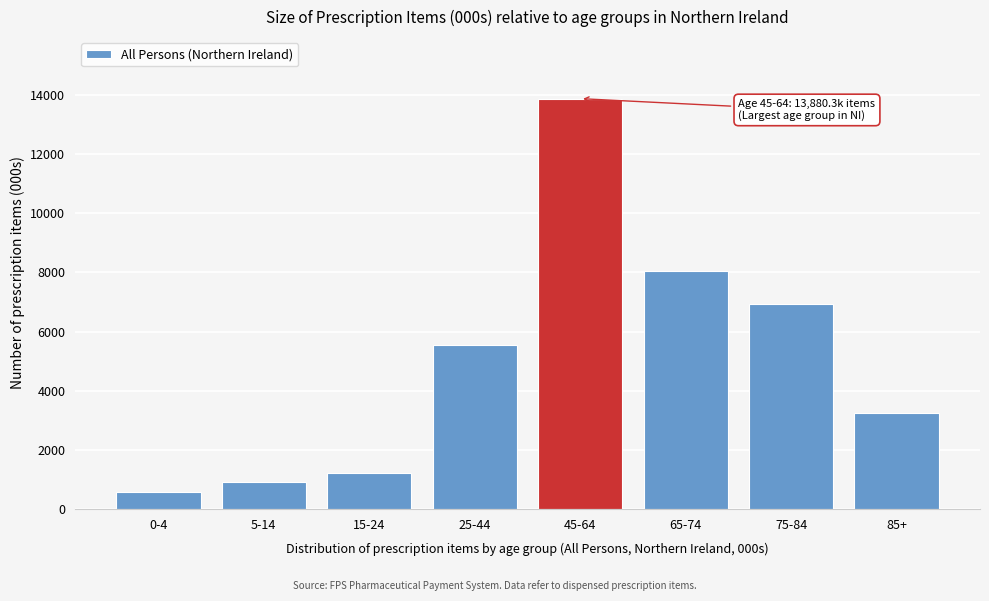

Reading right to left, extract all data points from this chart.

85+=3248.6	75-84=6927.9	65-74=8058.4	45-64=13880.3	25-44=5561.2	15-24=1222.2	5-14=913.6	0-4=566.5